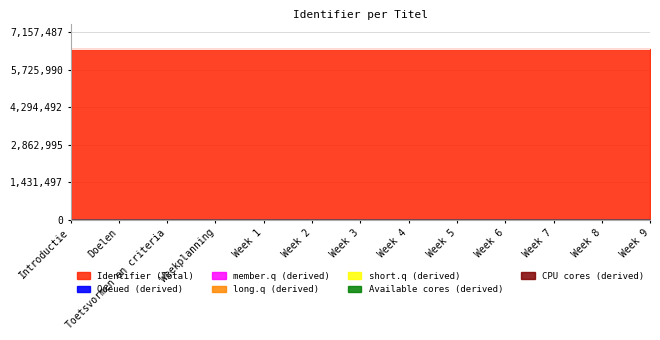

Which label corresponds to the smallest value in the chart?

Introductie